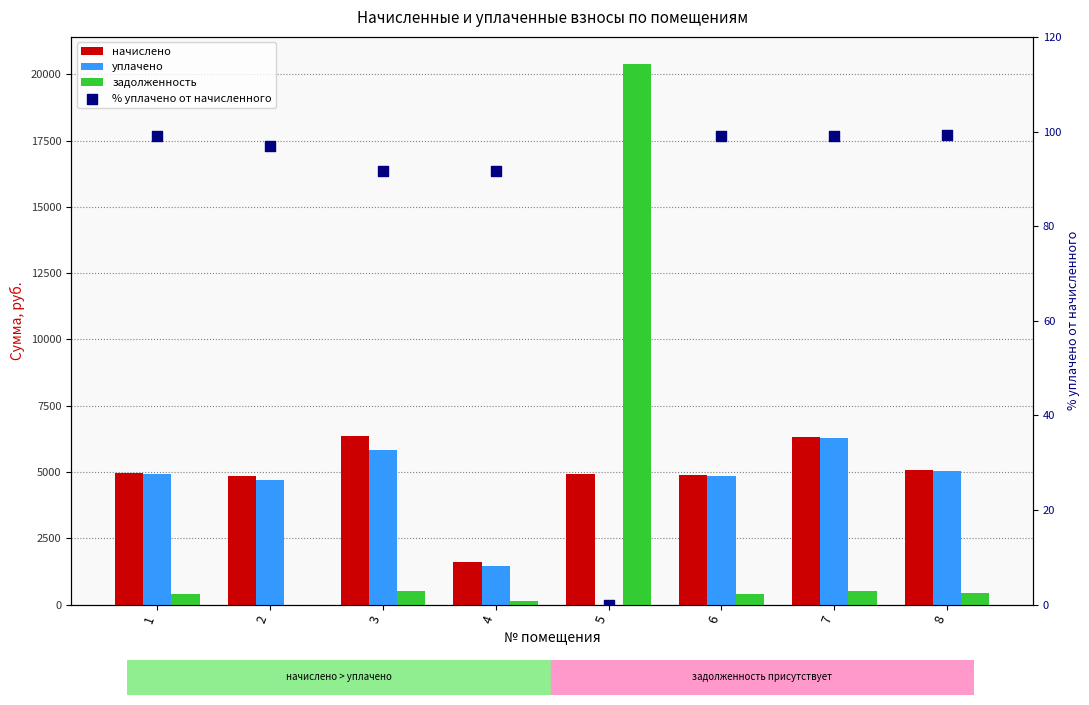

Which series has the largest total across all categories?

начислено